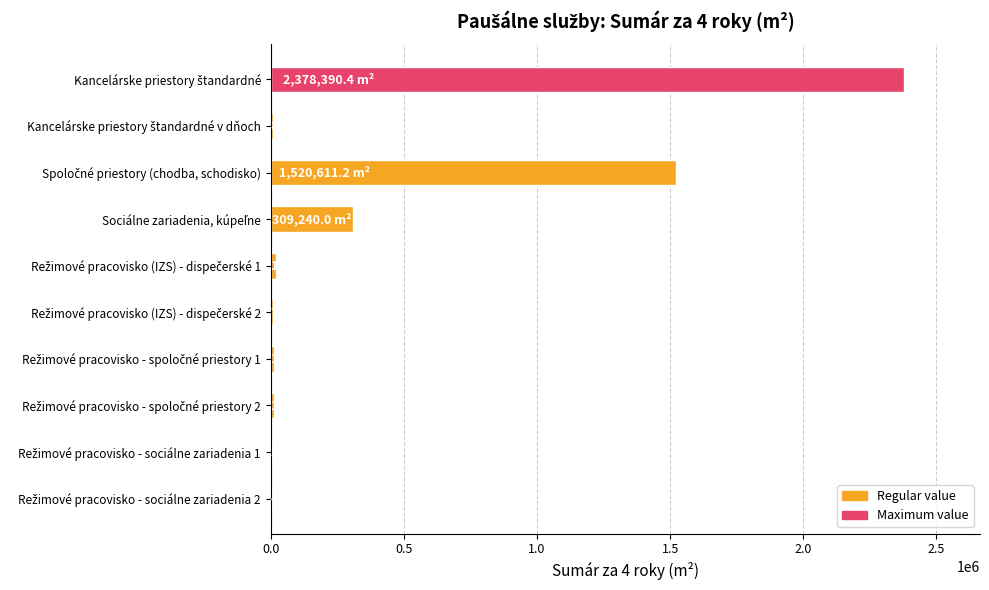

What is the greatest value displayed?

2378390.4